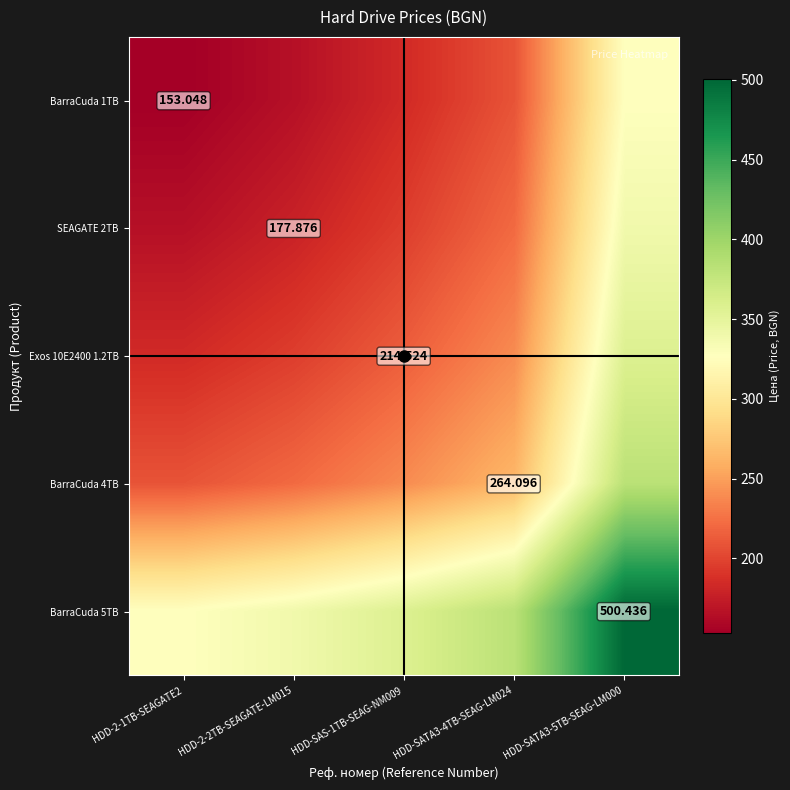

What is the minimum value for BarraCuda 1TB?

153.0